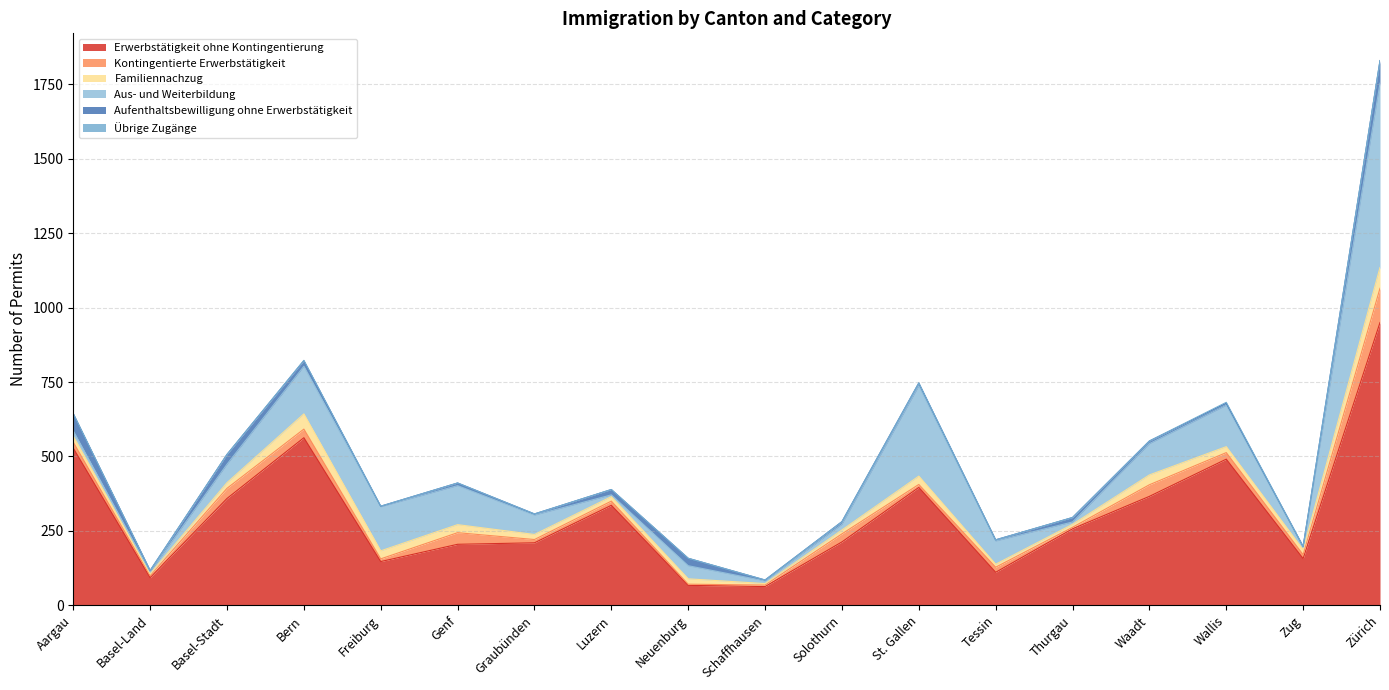

In Familiennachzug, how many points are lower than both neighbors (excluding endpoints)?

4